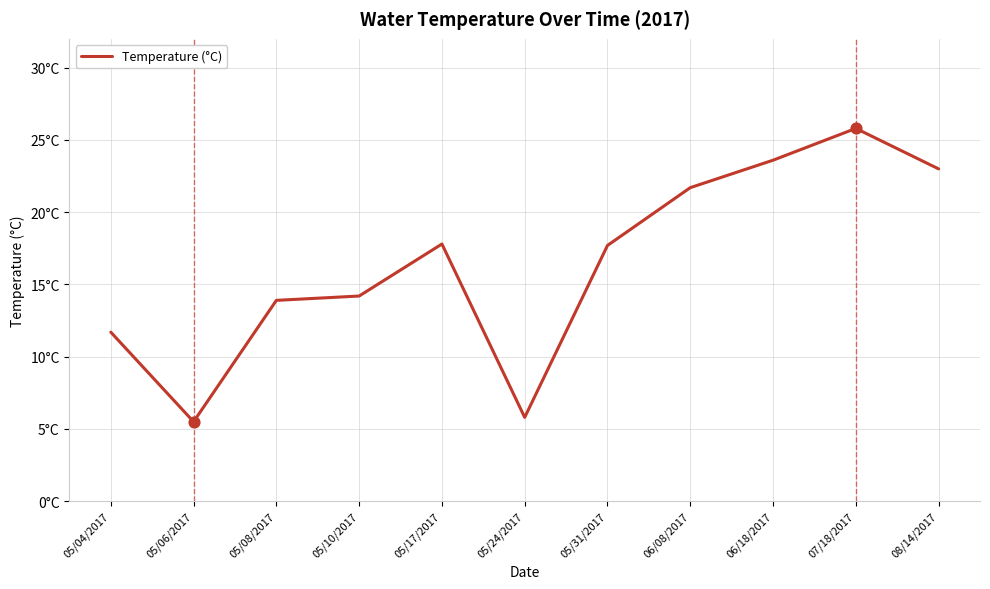

Between 05/10/2017 and 05/08/2017, which is larger?

05/10/2017